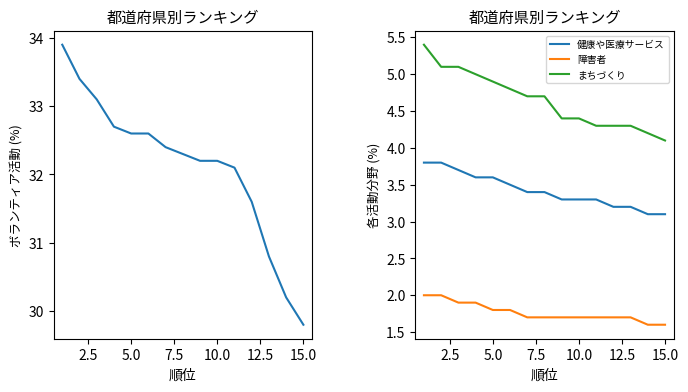

True or false: まちづくり and 健康や医療サービス cross at least once.

False